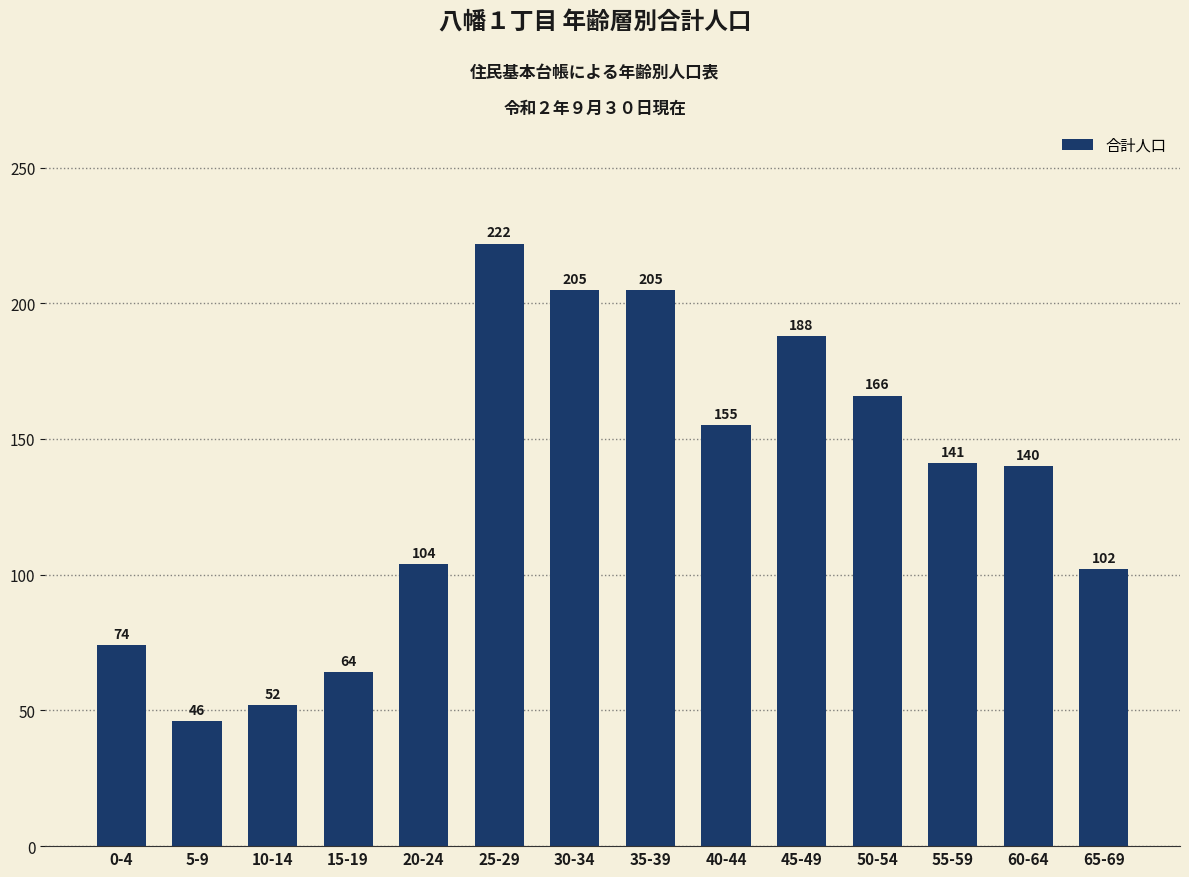

What is the difference between the values at 55-59 and 35-39?

64